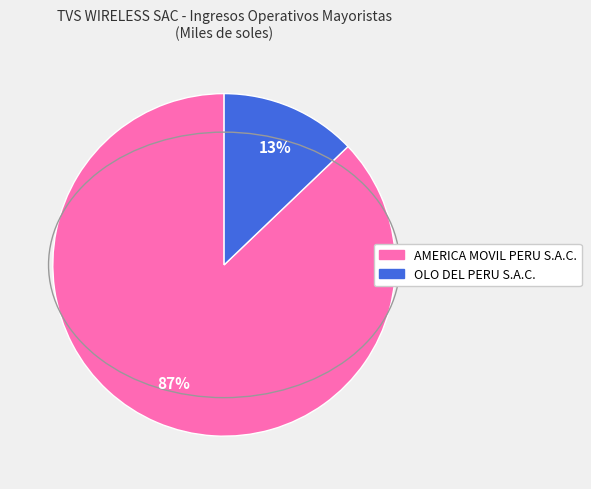

Rank the categories by value from highest to lowest.

AMERICA MOVIL PERU S.A.C., OLO DEL PERU S.A.C.